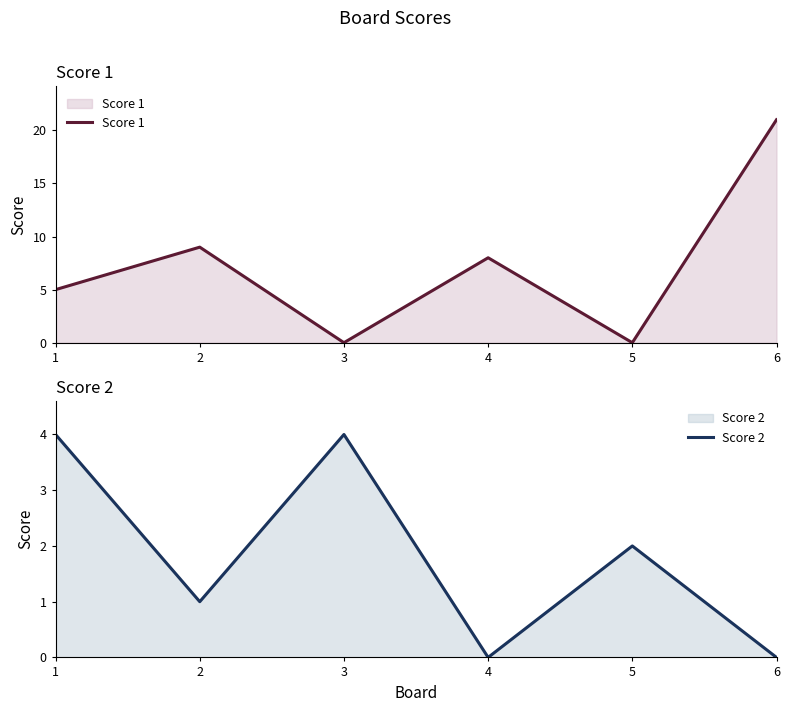

How many times do Score 2 and Score 1 cross each other?

4